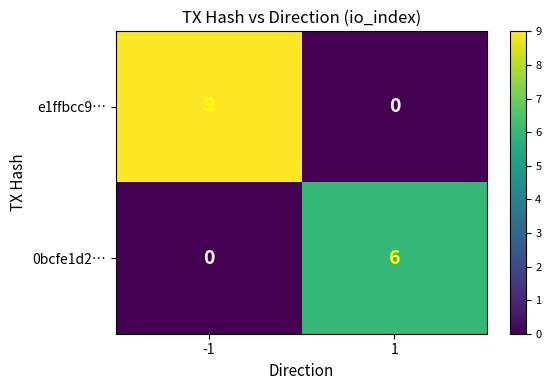

The value of e1ffbcc9… at 1 is -5. True or false?

False